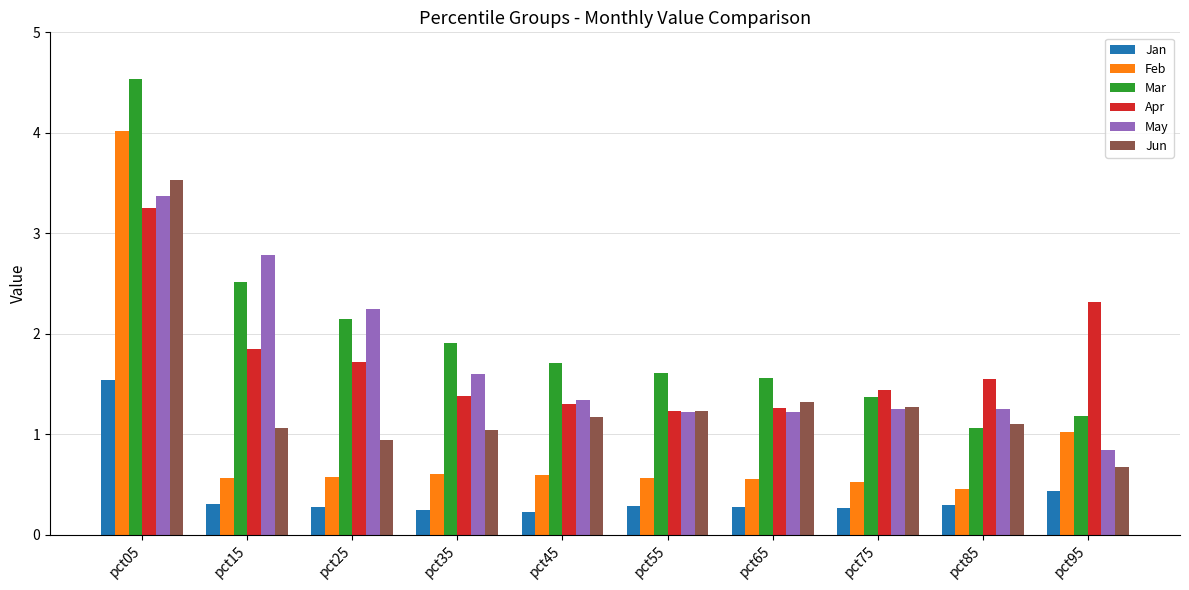

What is the value of the Mar bar at the 4th from the left?

1.9